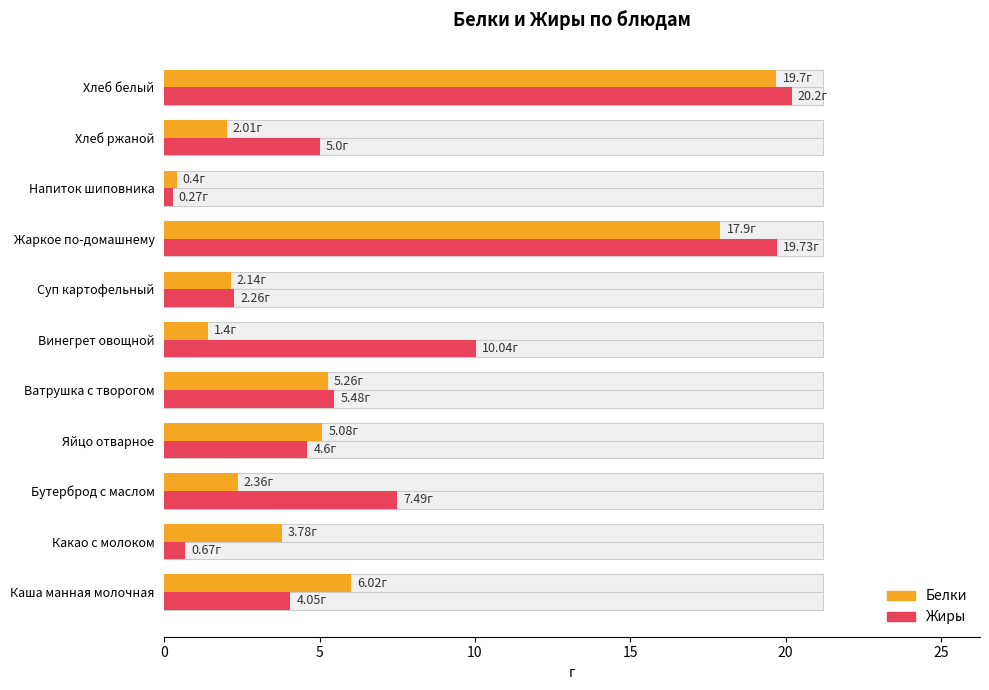

How many values in the Жиры series are below 5?

5